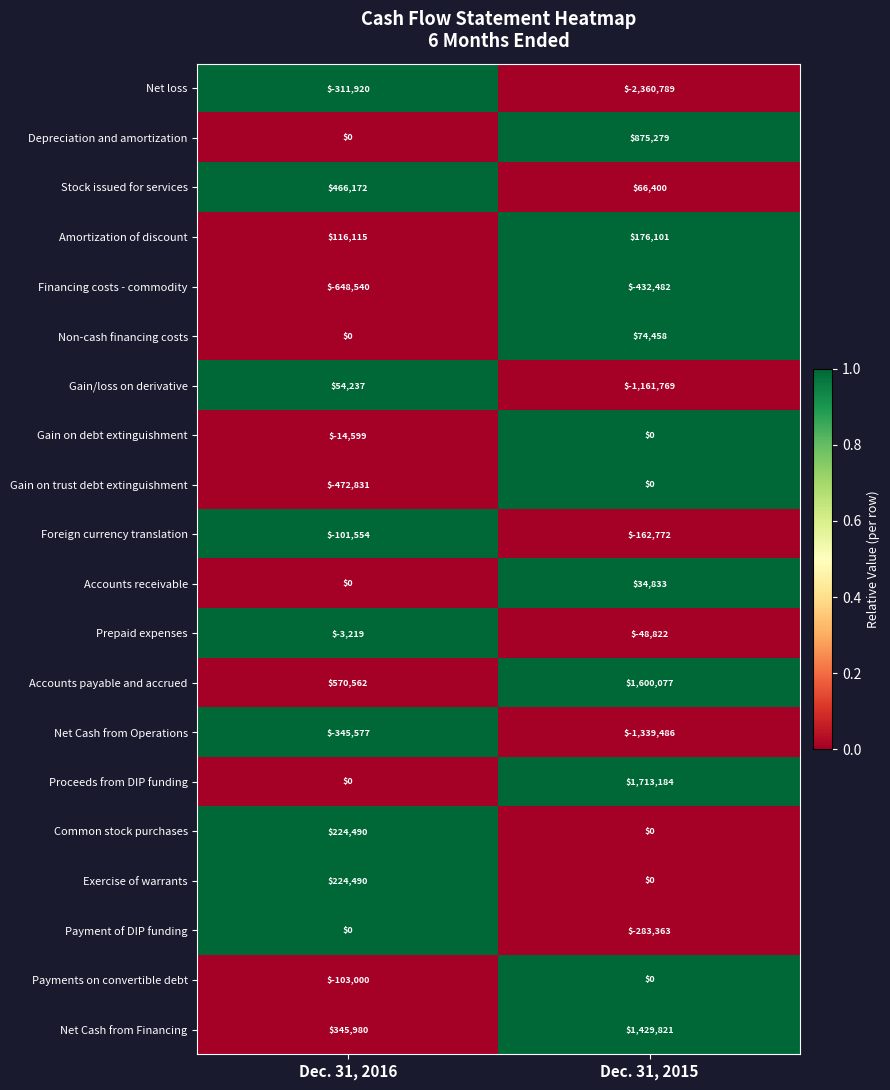

The Amortization of discount series shows 115278 at Dec. 31, 2015. True or false?

False